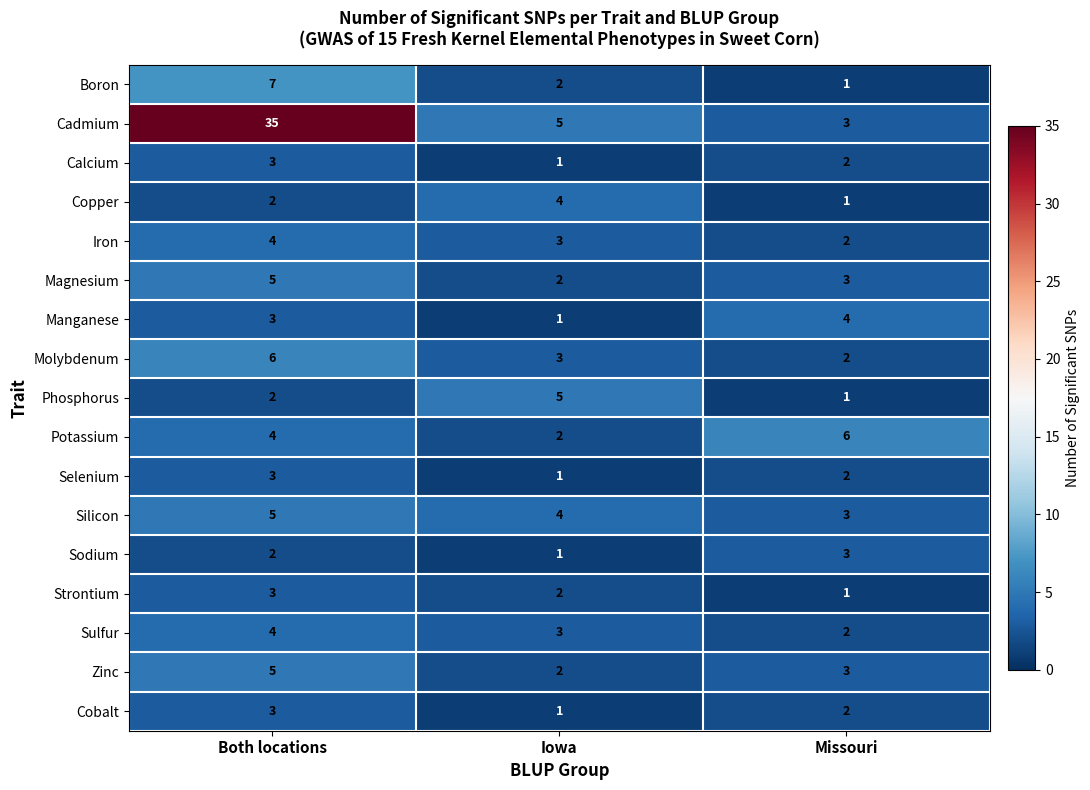

Between Both locations and Iowa, which series saw the biggest shift?

Cadmium